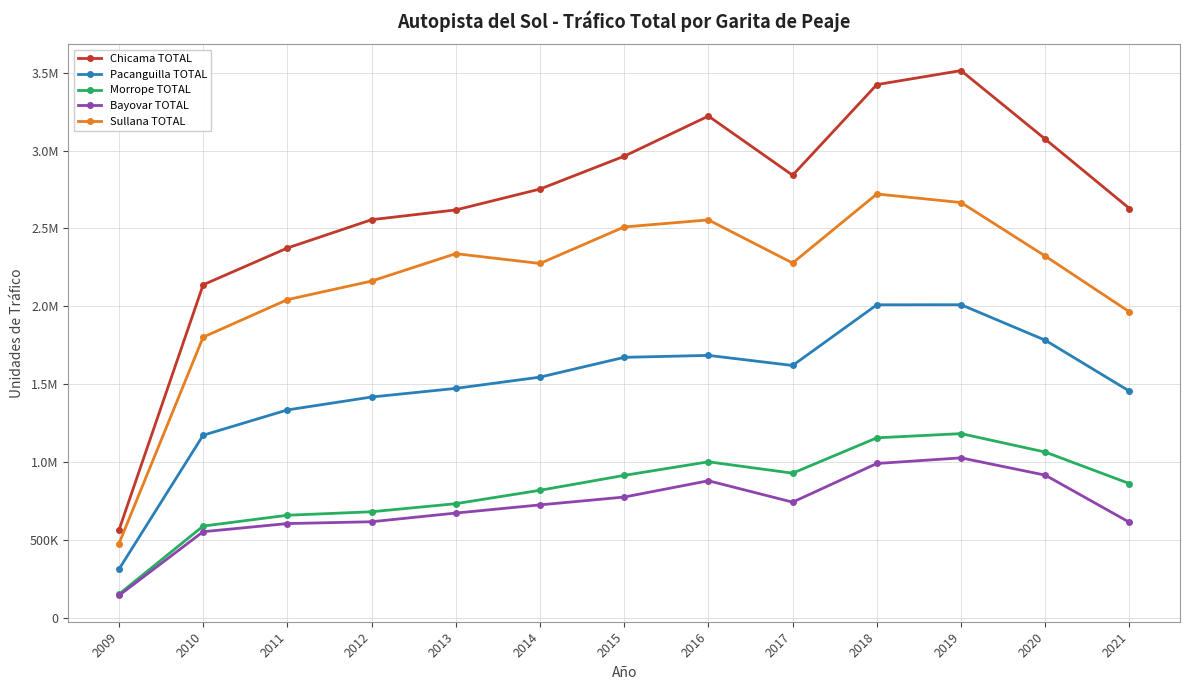

What is the value of the Chicama TOTAL point at the 5th from the left?

2619086